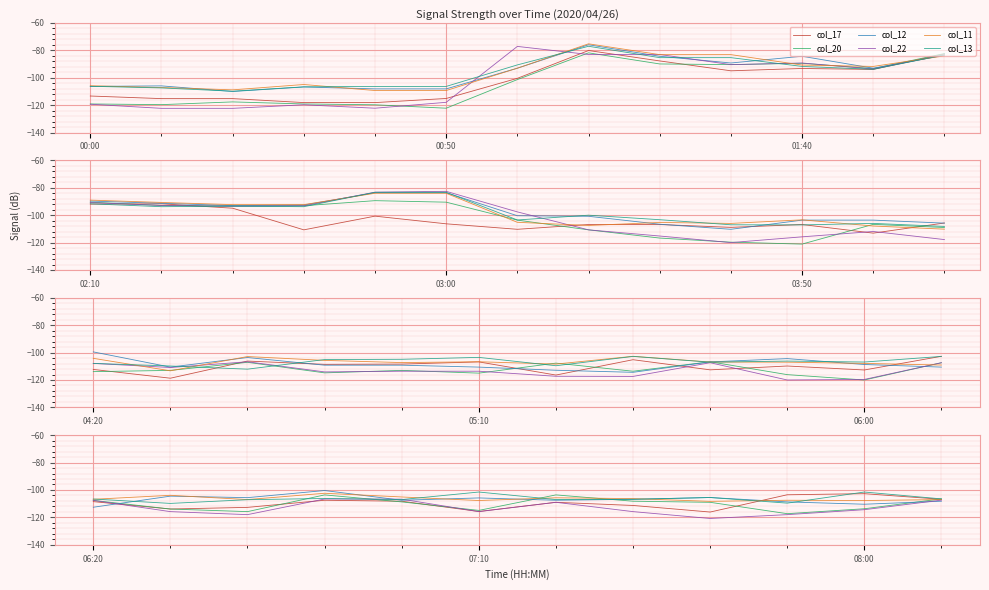

Is it true that col_11 equals -56.2 at 8?

False